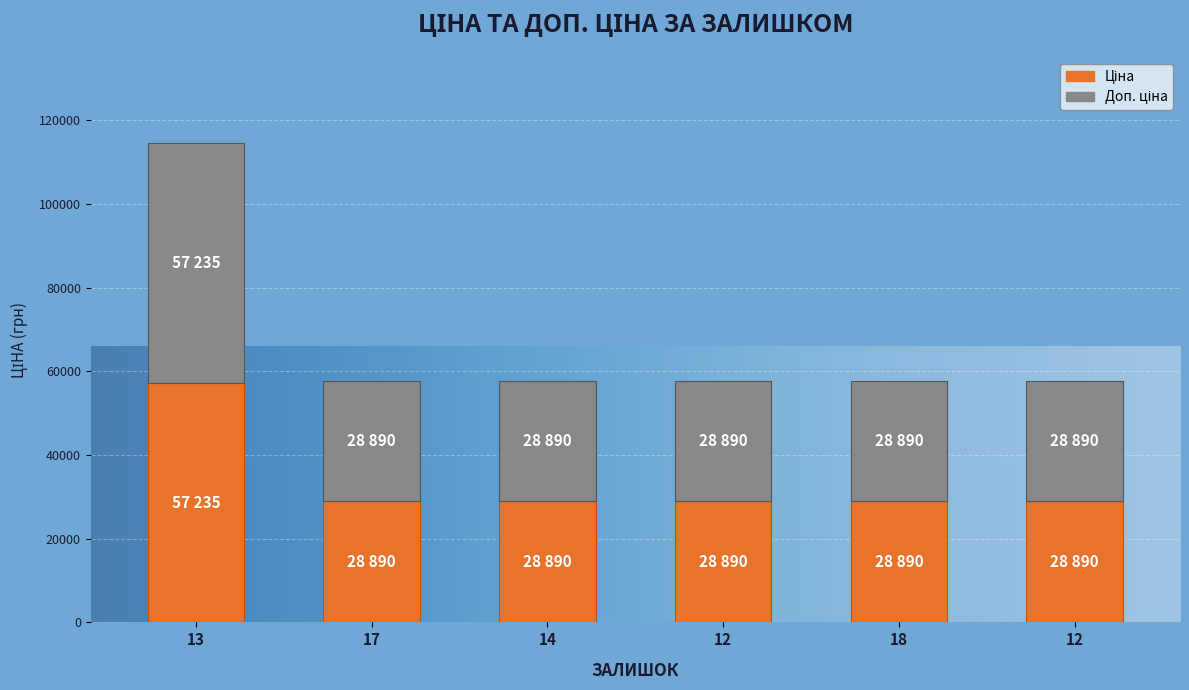

What is the label of the 5th bar from the left?

18